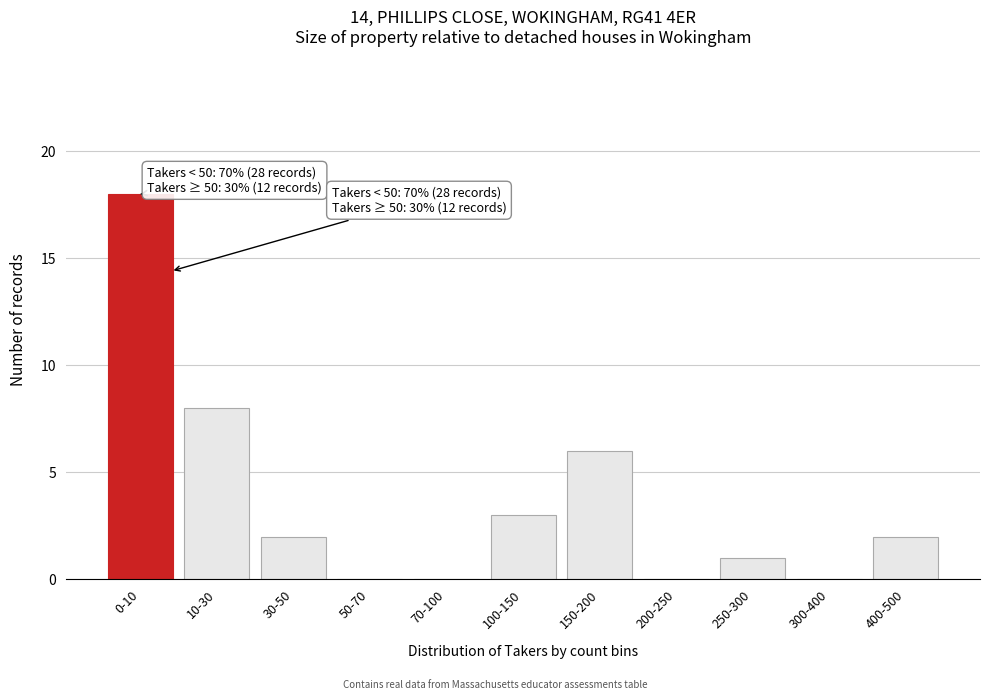

Reading left to right, transcribe all the data shown in this chart.

0-10=18	10-30=8	30-50=2	50-70=0	70-100=0	100-150=3	150-200=6	200-250=0	250-300=1	300-400=0	400-500=2